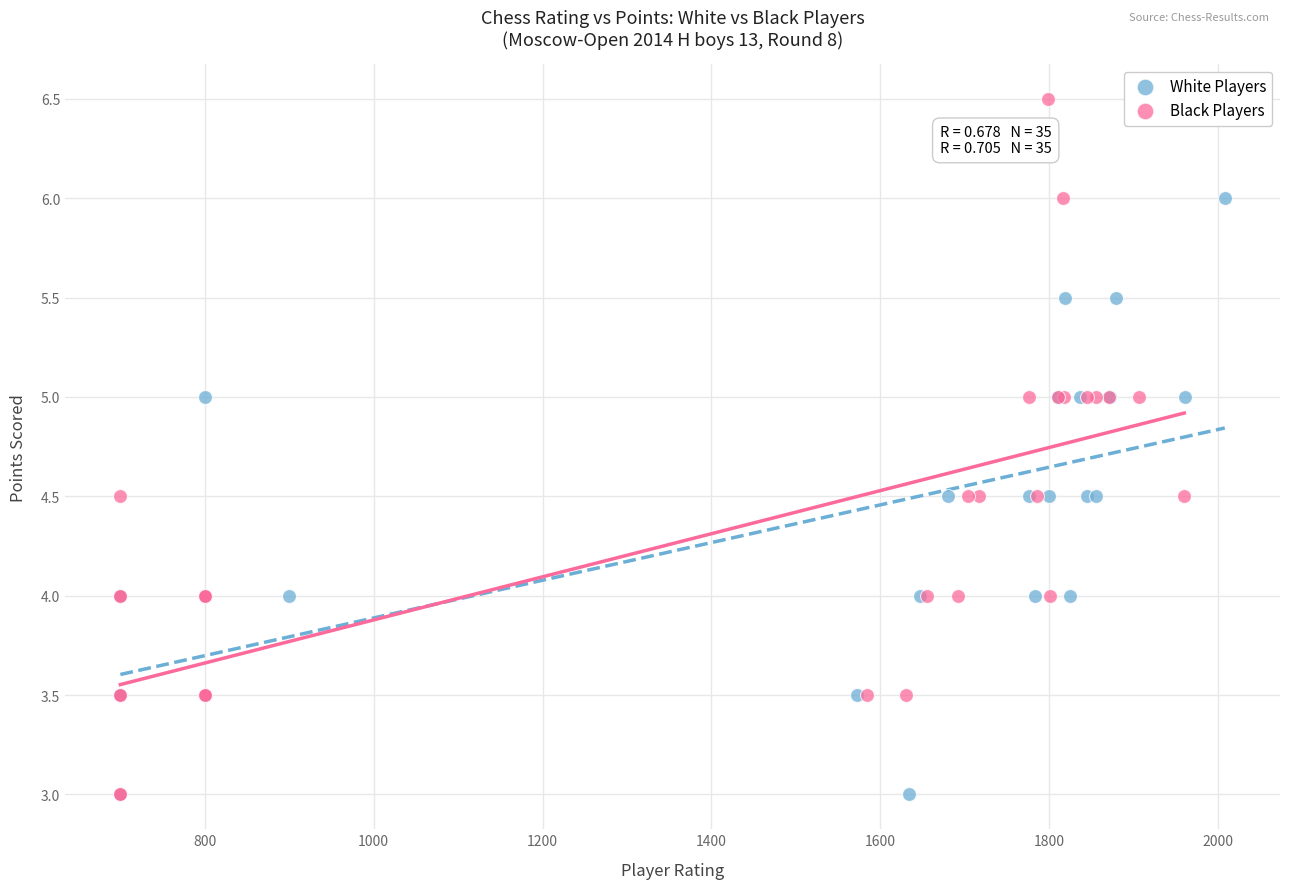

Which series reaches the maximum Y coordinate?

Black Players